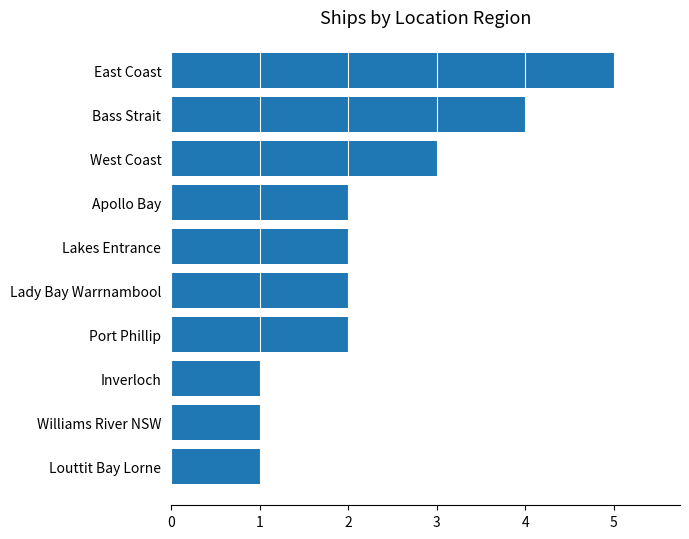

What is the smallest value displayed?

1